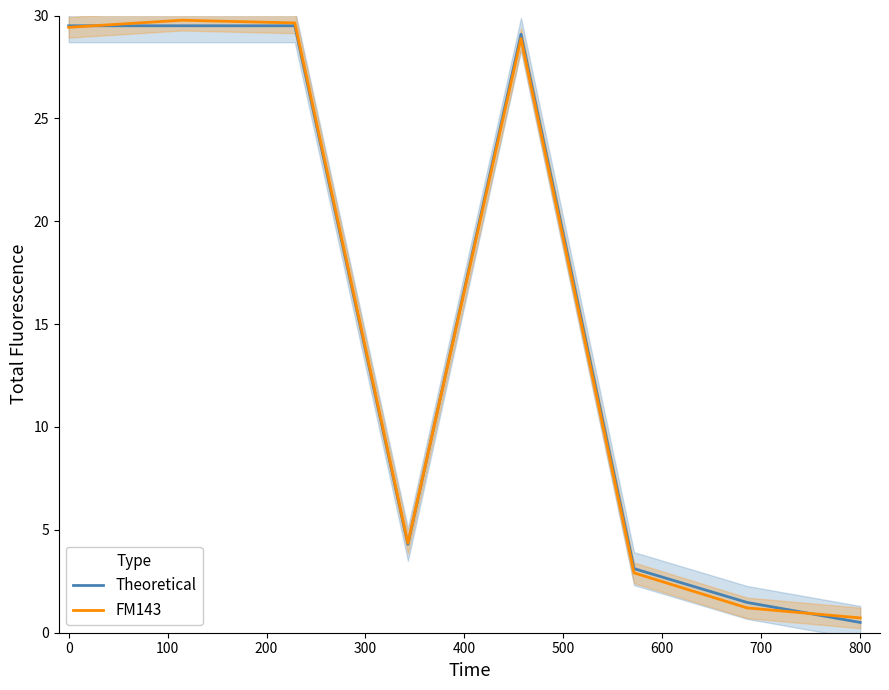

The value of FM143 at 0 is 7.9. True or false?

False